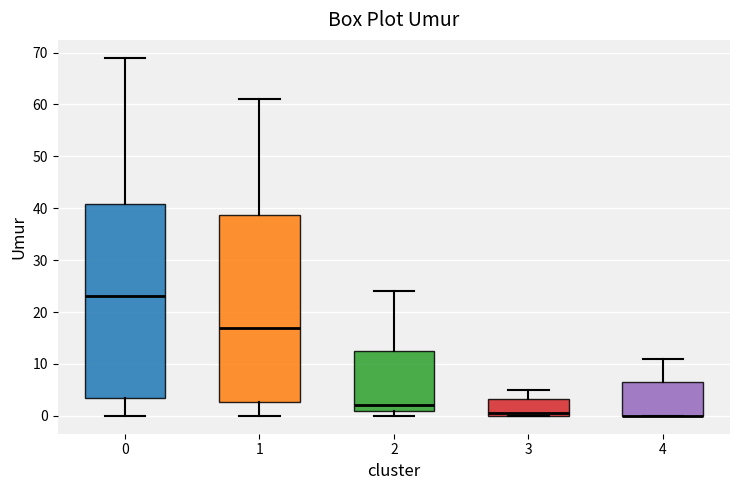

Reading left to right, transcribe this box plot: for each box, give where its median line is, the range the box spans, and where its two whiskers end, as read against the y-axis. The values are not printed on the chart, so give them approximately, as read against the axis.

0: median 23, box 4 to 41, whiskers 0 to 69
1: median 17, box 3 to 39, whiskers 0 to 61
2: median 2, box 1 to 13, whiskers 0 to 24
3: median 1, box 0 to 3, whiskers 0 to 5
4: median 0 (drawn on the box's lower edge), box 0 to 7, whiskers 0 to 11